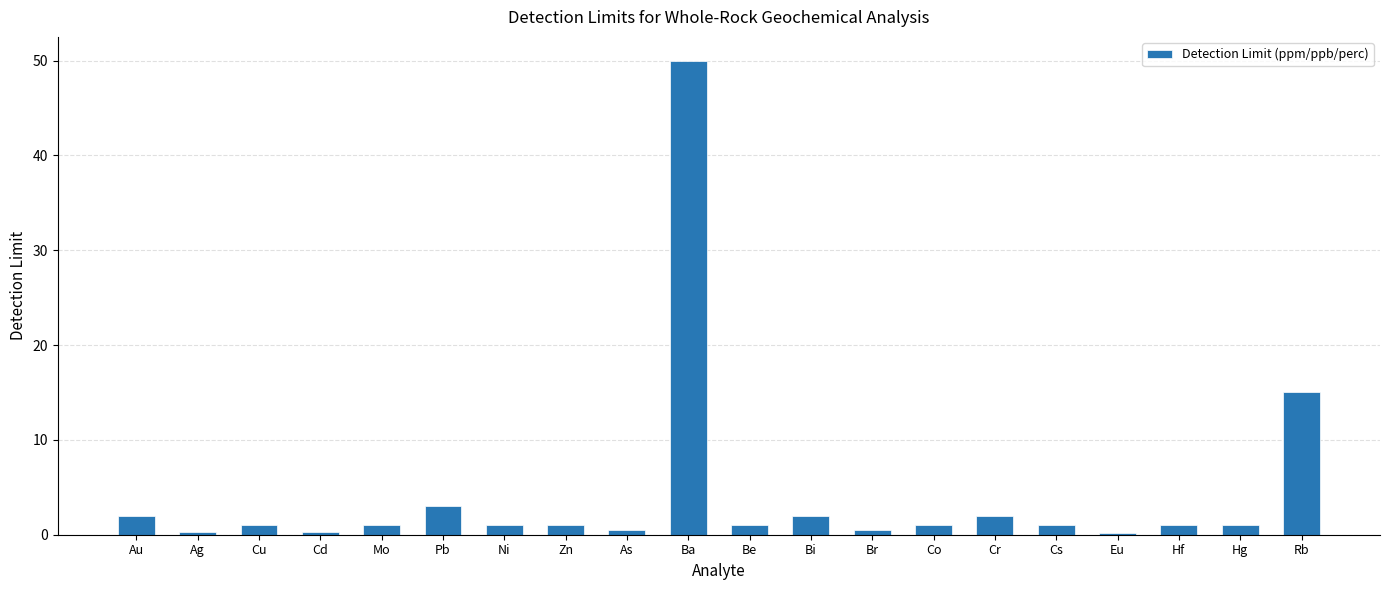

At which category does the chart reach its peak across all series?

Ba